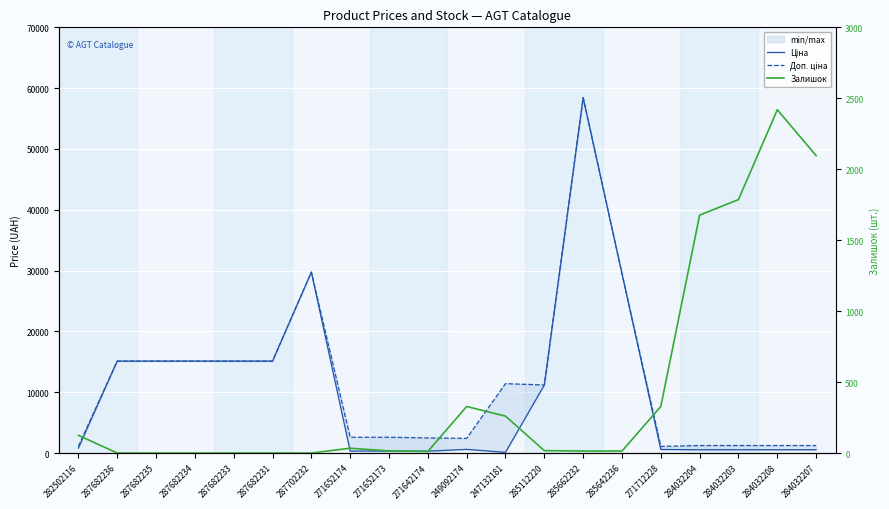

What is the maximum value shown in the chart?

58426.5